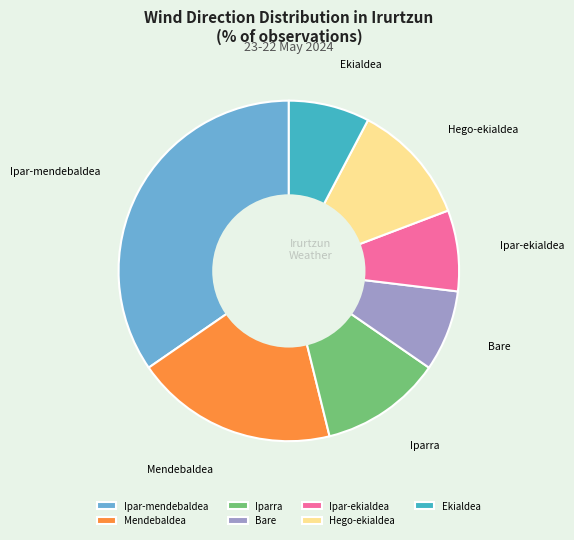

Do Hego-ekialdea and Ekialdea together represent more than half of the pie?

No